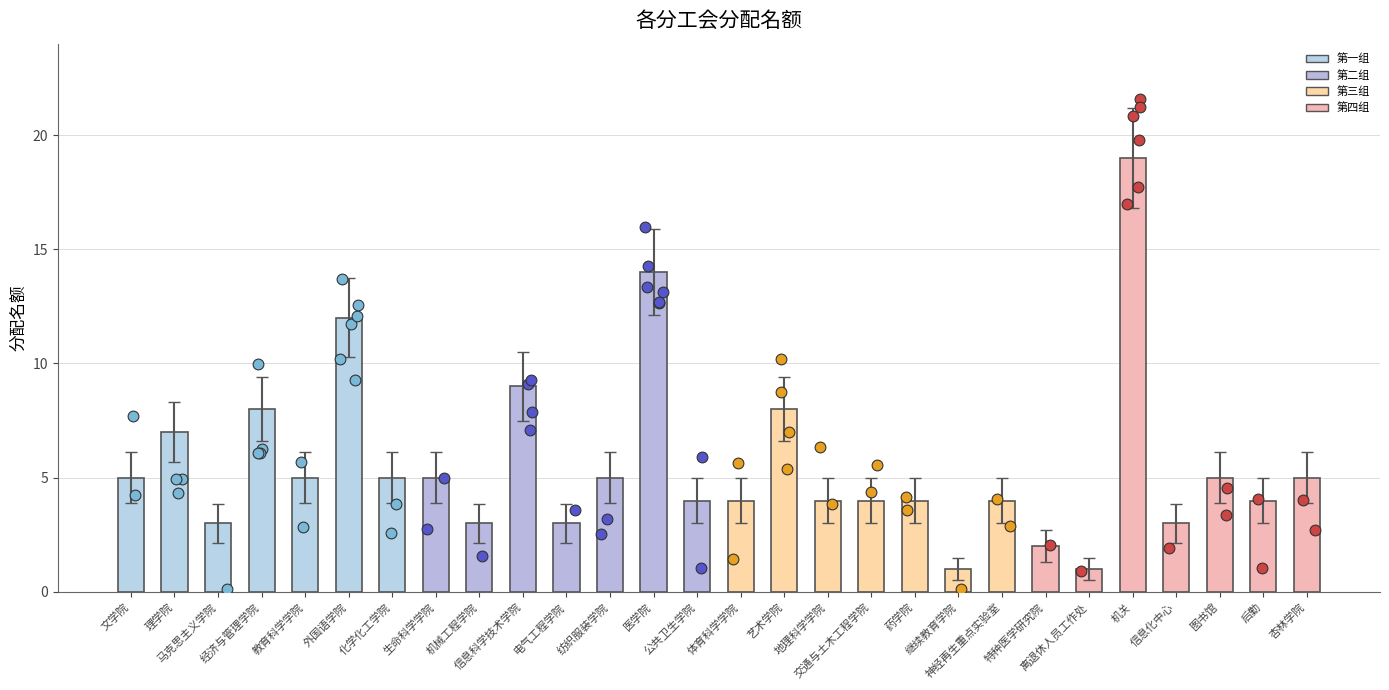

What is the ratio of the value at 艺术学院 to the value at 公共卫生学院?

2.0